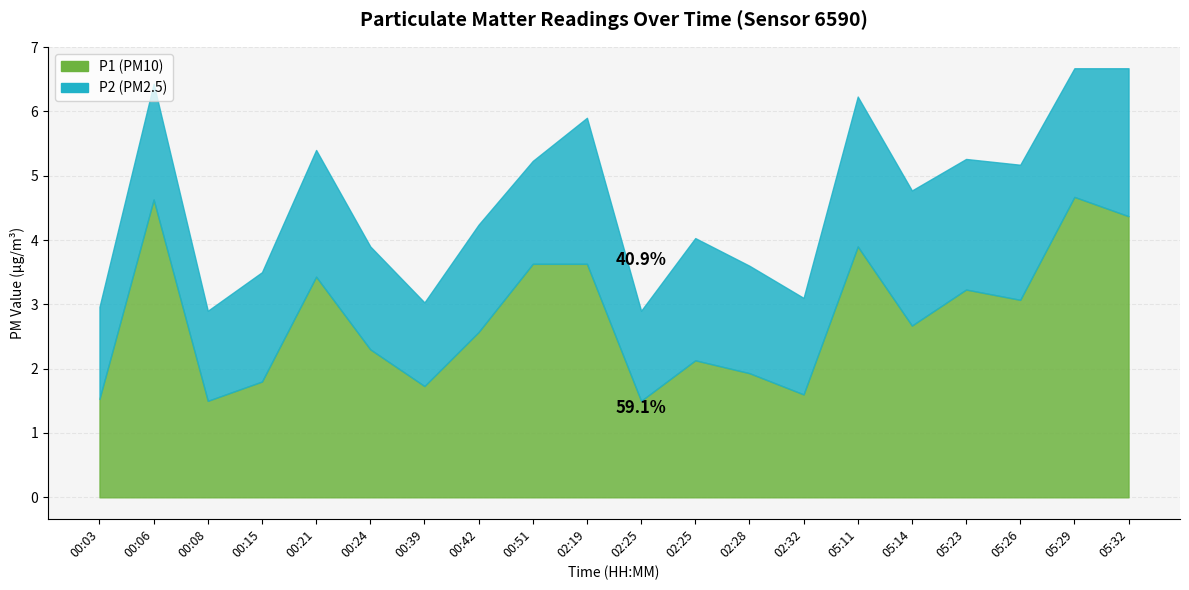

Where is the first local minimum for P1?

00:08